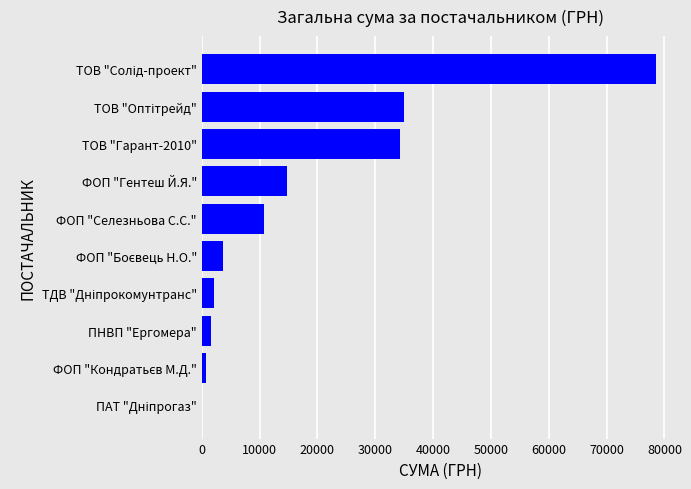

Are the bars grouped side by side (vs. stacked)?

No